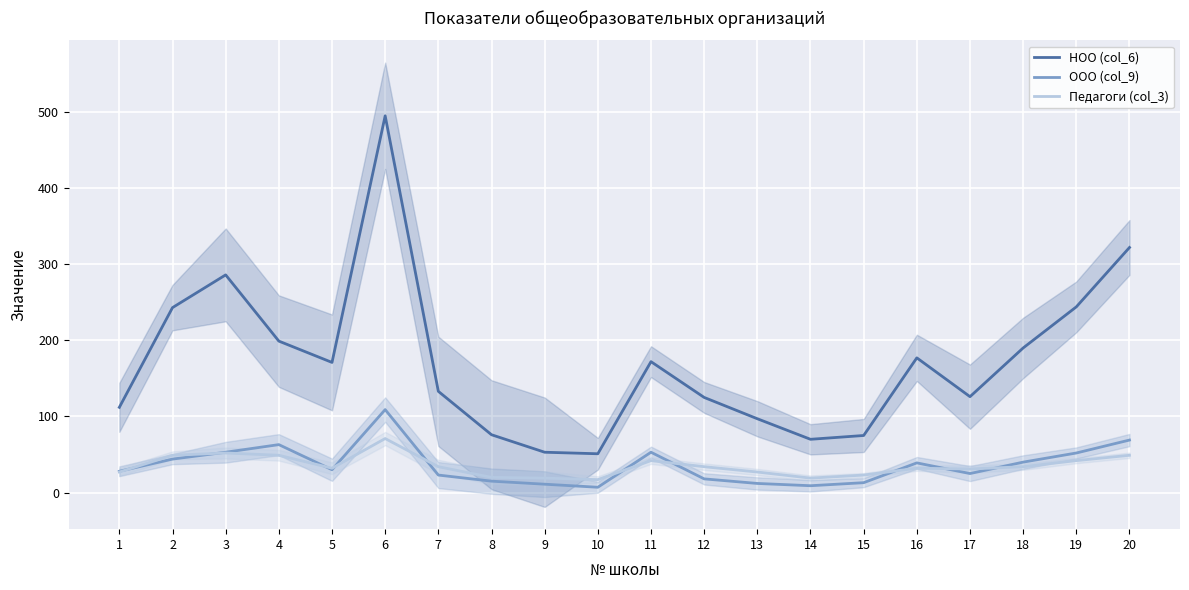

What is the total value across all series at 3?

391